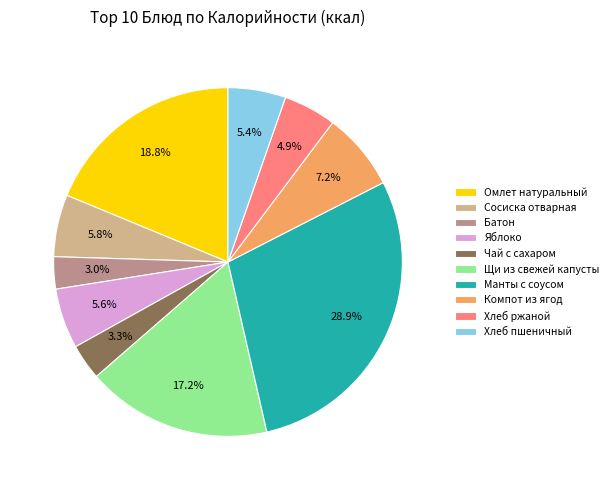

Which slice is the largest?

Манты с соусом